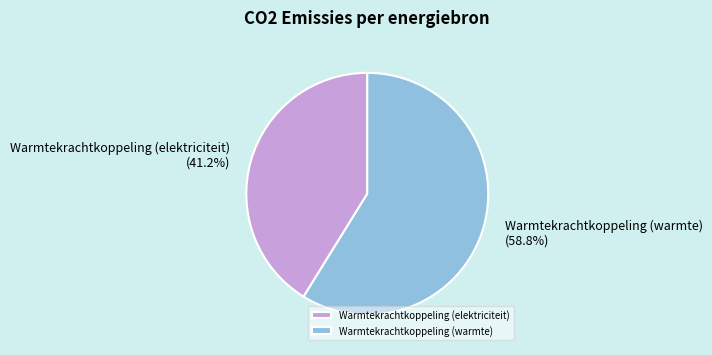

Between Warmtekrachtkoppeling (elektriciteit) and Warmtekrachtkoppeling (warmte), which is larger?

Warmtekrachtkoppeling (warmte)